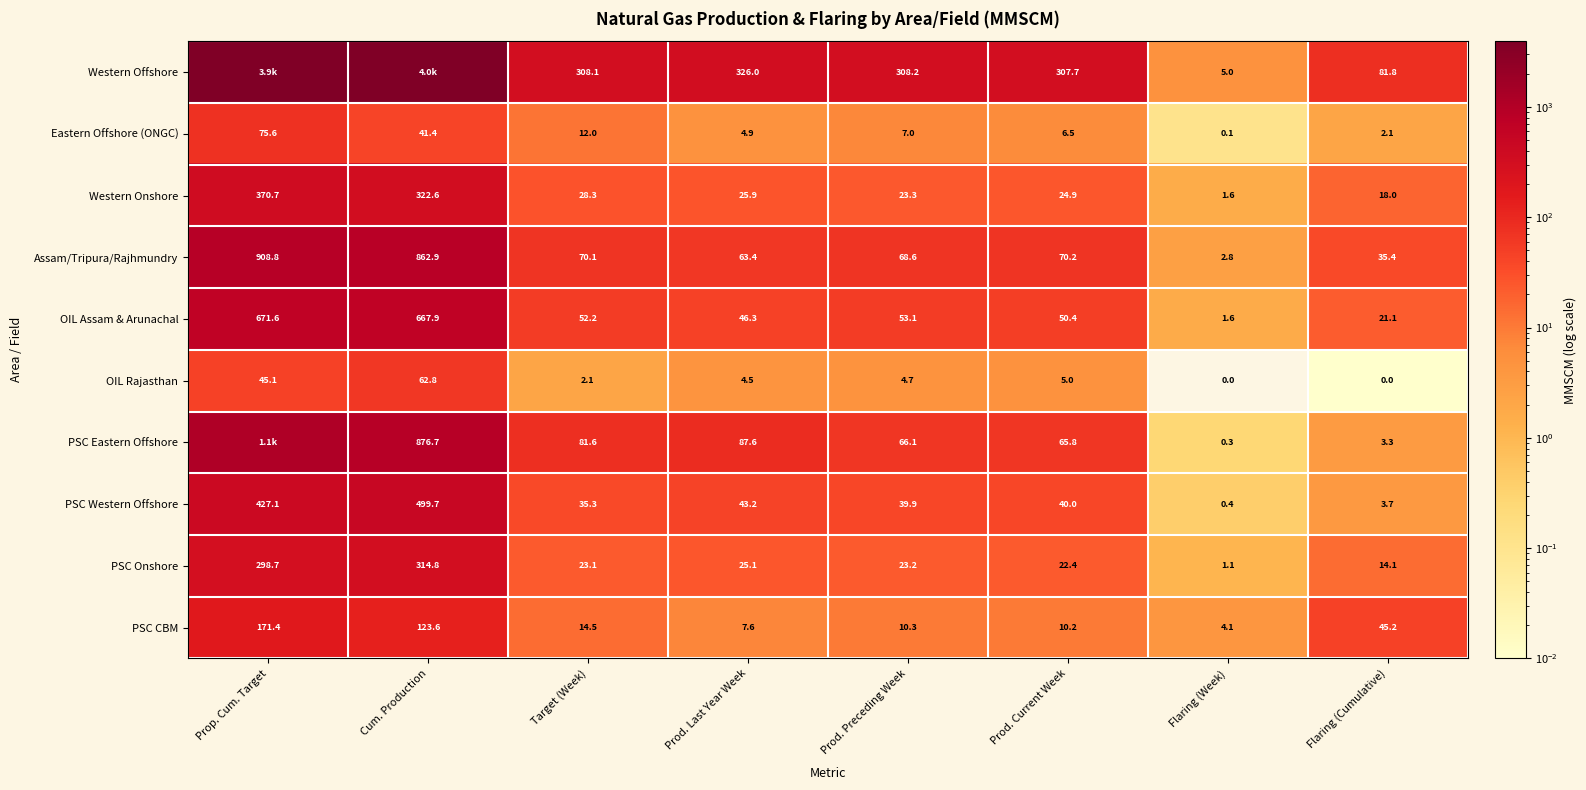

Rank the categories by Eastern Offshore (ONGC) value from highest to lowest.

Prop. Cum. Target, Cum. Production, Target (Week), Prod. Preceding Week, Prod. Current Week, Prod. Last Year Week, Flaring (Cumulative), Flaring (Week)